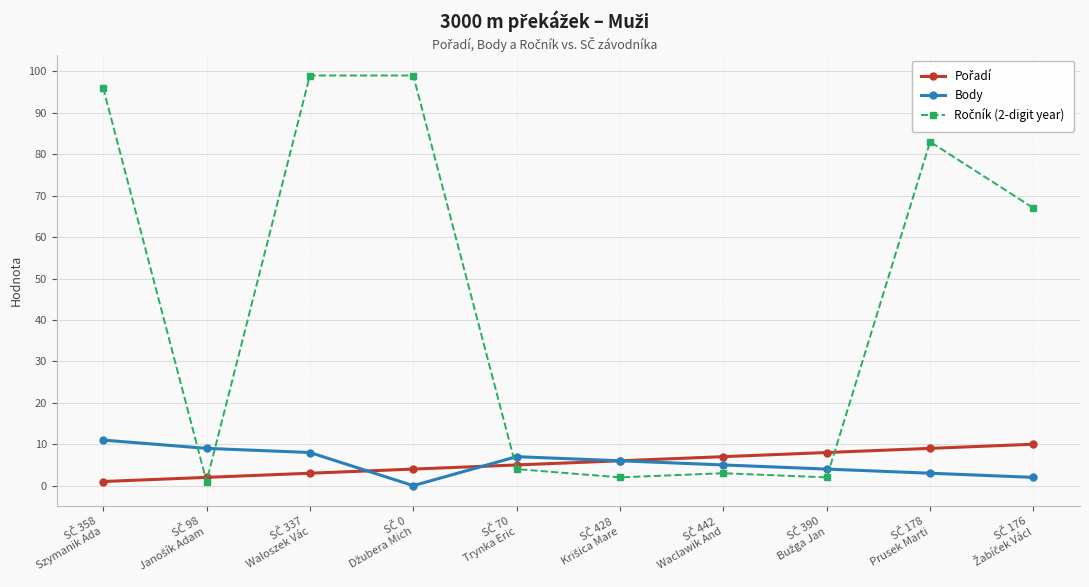

What is the average value of the Body series?

6